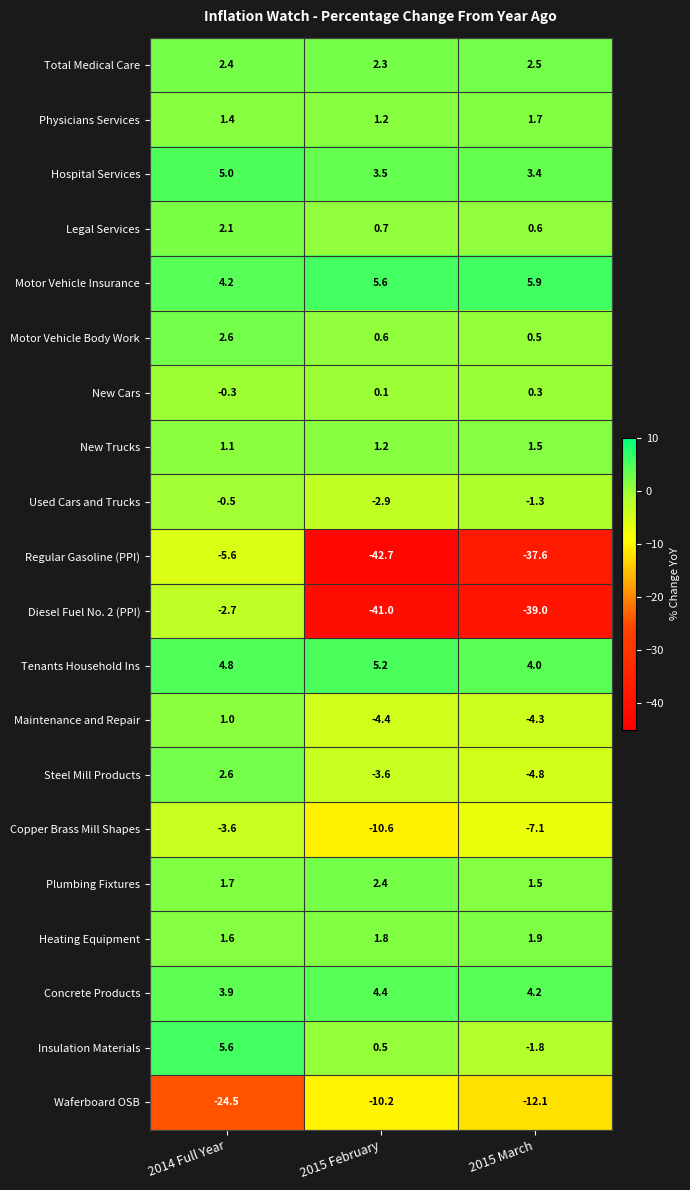

How many categories are shown in the chart?

3